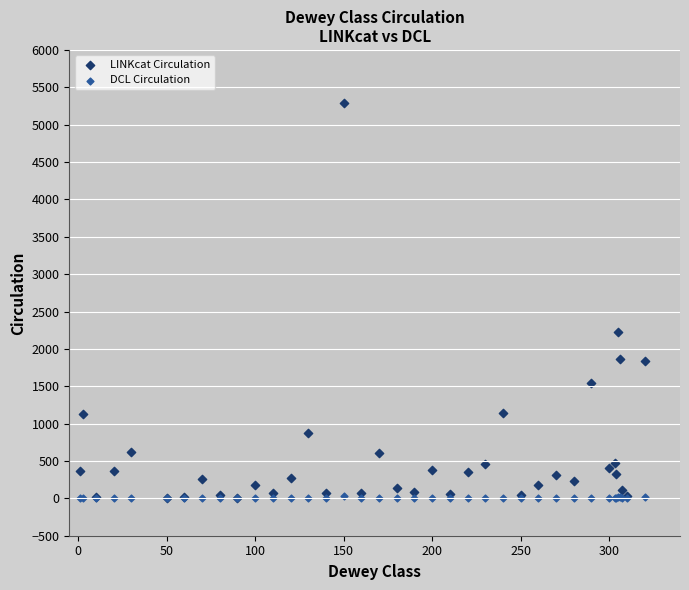

Across all series, what Y value is closest to 2647?

2222